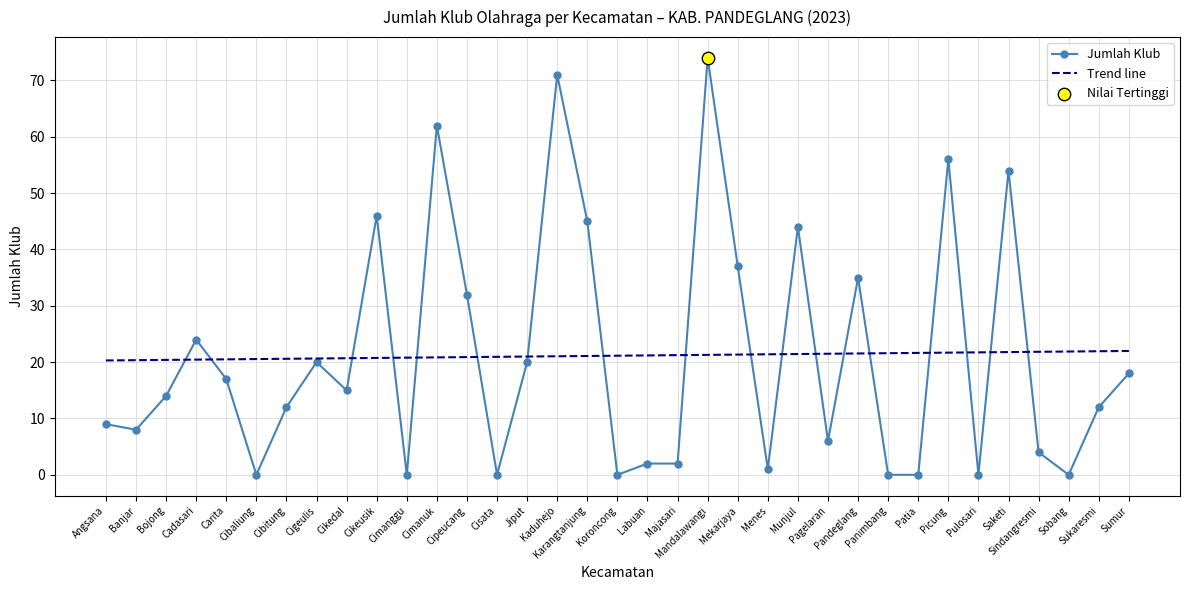

At how many categories does at least one series exceed 25?

11